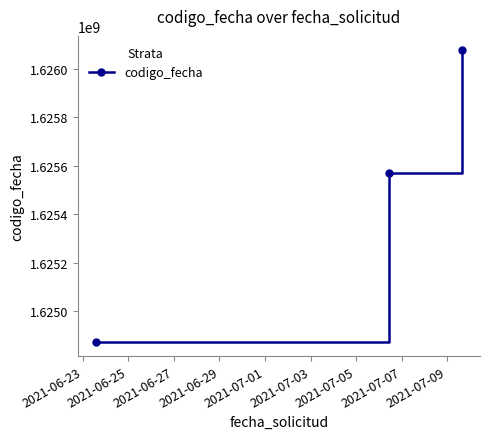

Count the number of data series in this chart.

1